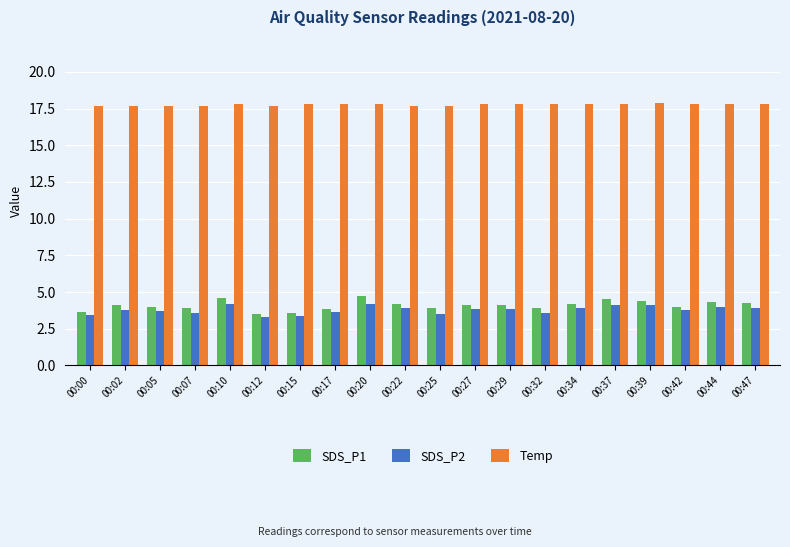

What is the spread (max minus min) of values at 00:34?

13.9